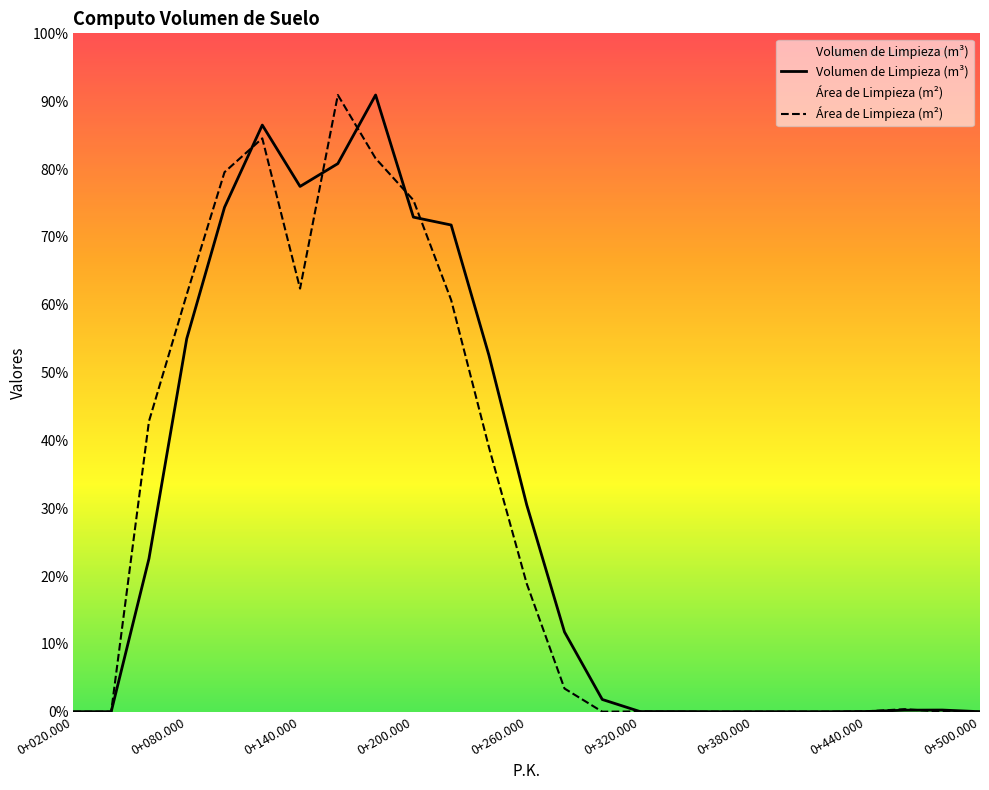

What is the sum of all Área de Limpieza (m²) values?

10429.8